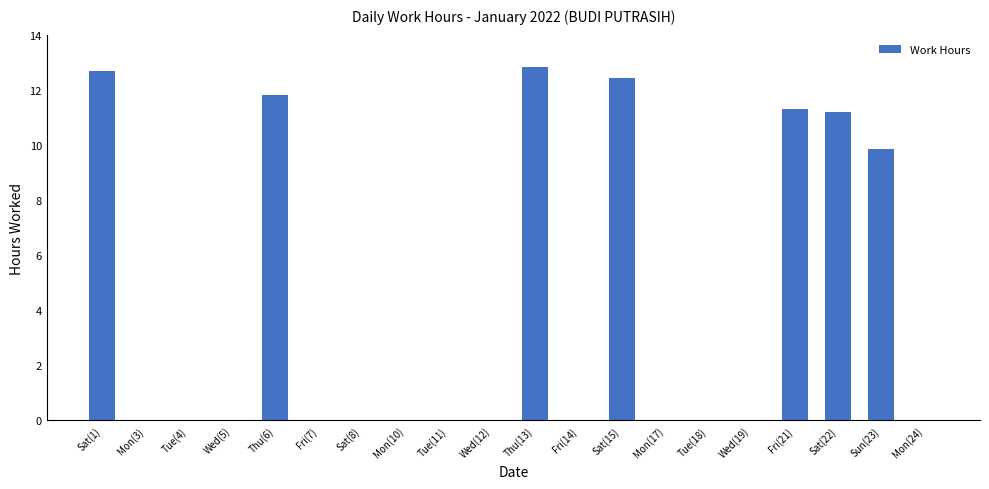

Where is the data nearest to the value 6?

Sun(23)